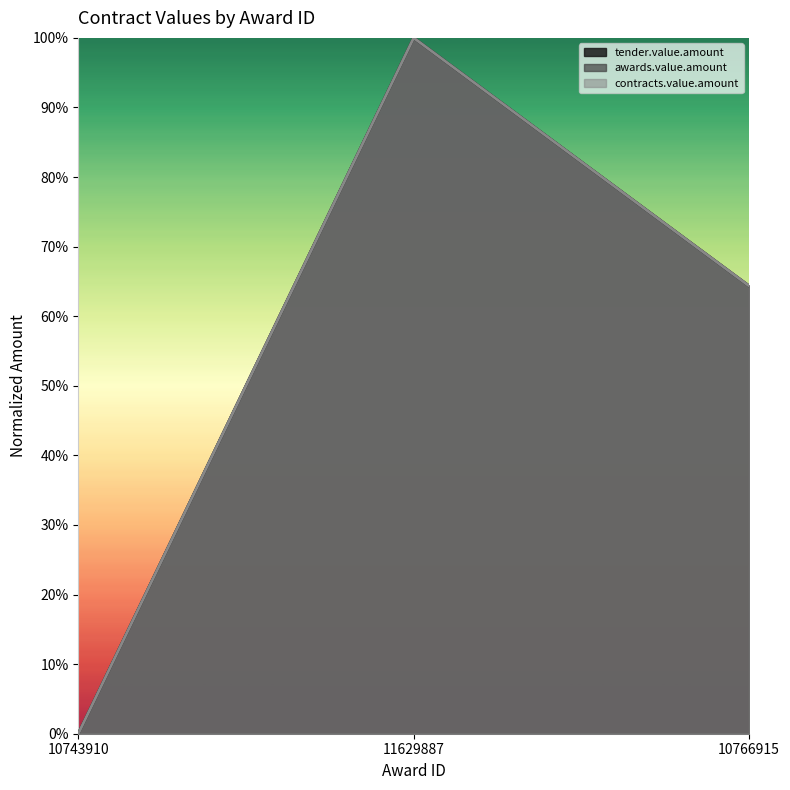

The value of contracts.value.amount at 10766915 is 0.6. True or false?

True